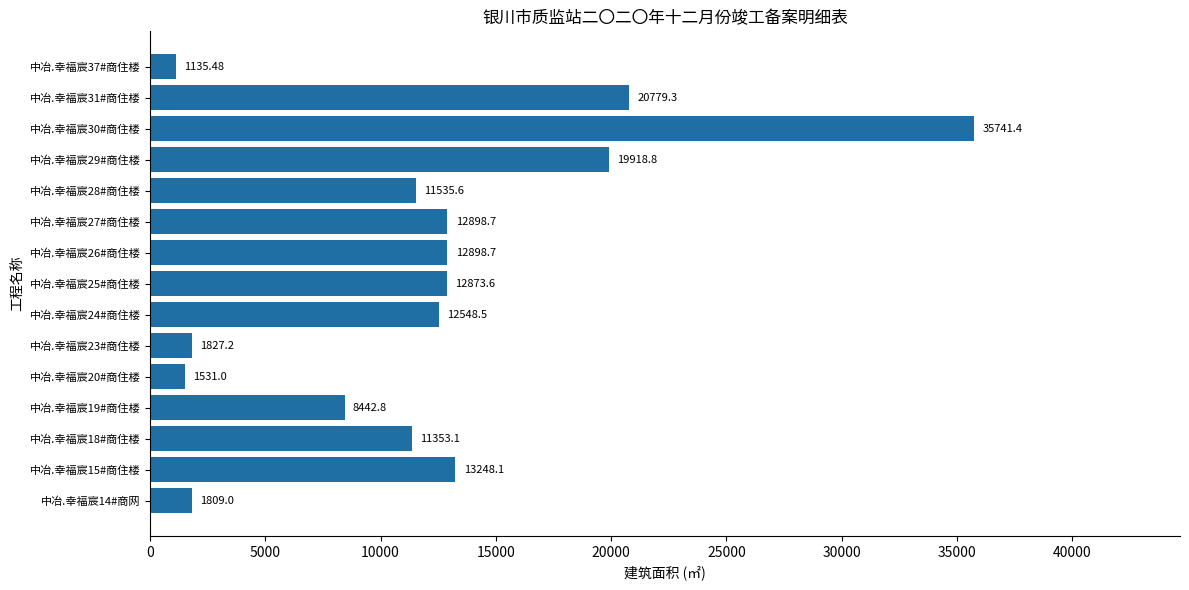

What is the difference between the maximum and minimum values?

34605.9